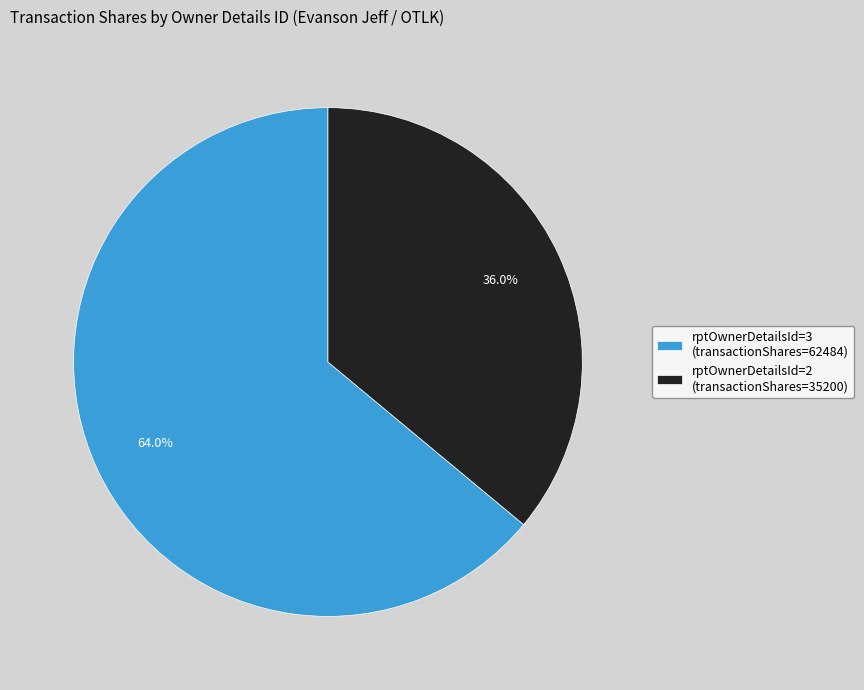

Count the number of slices in the pie.

2